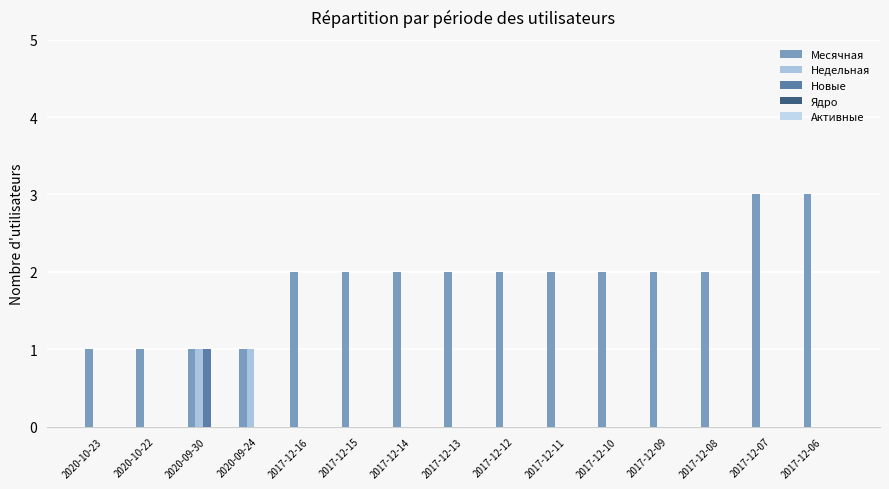

At how many categories does at least one series exceed 0?

15